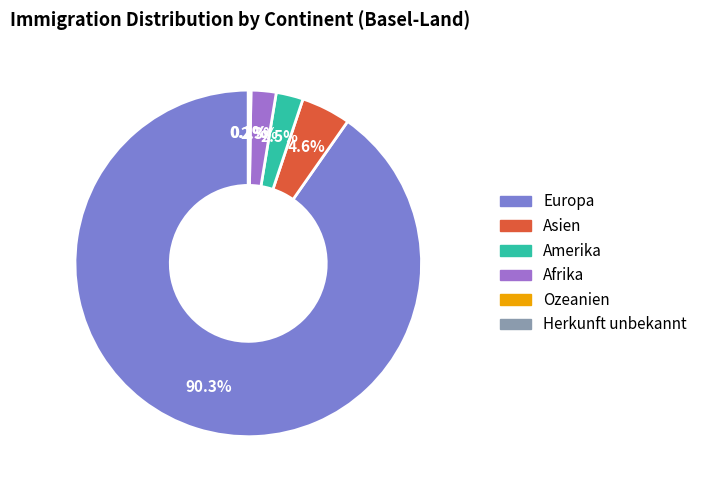

Is Asien the majority of the pie?

No